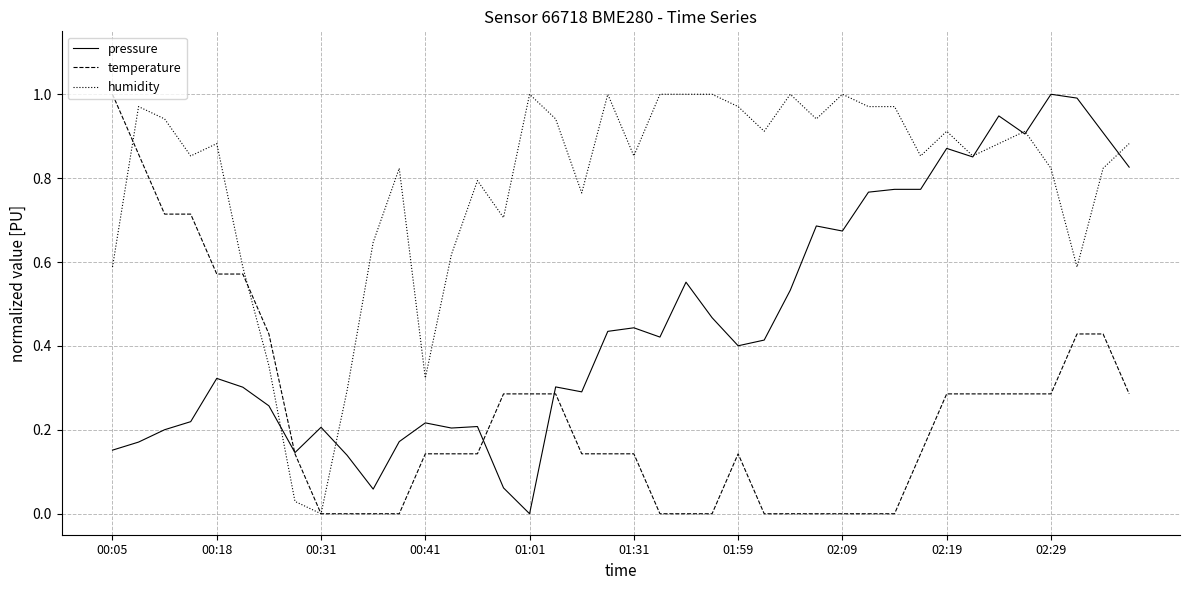

What is the sum of all humidity values?

31.3